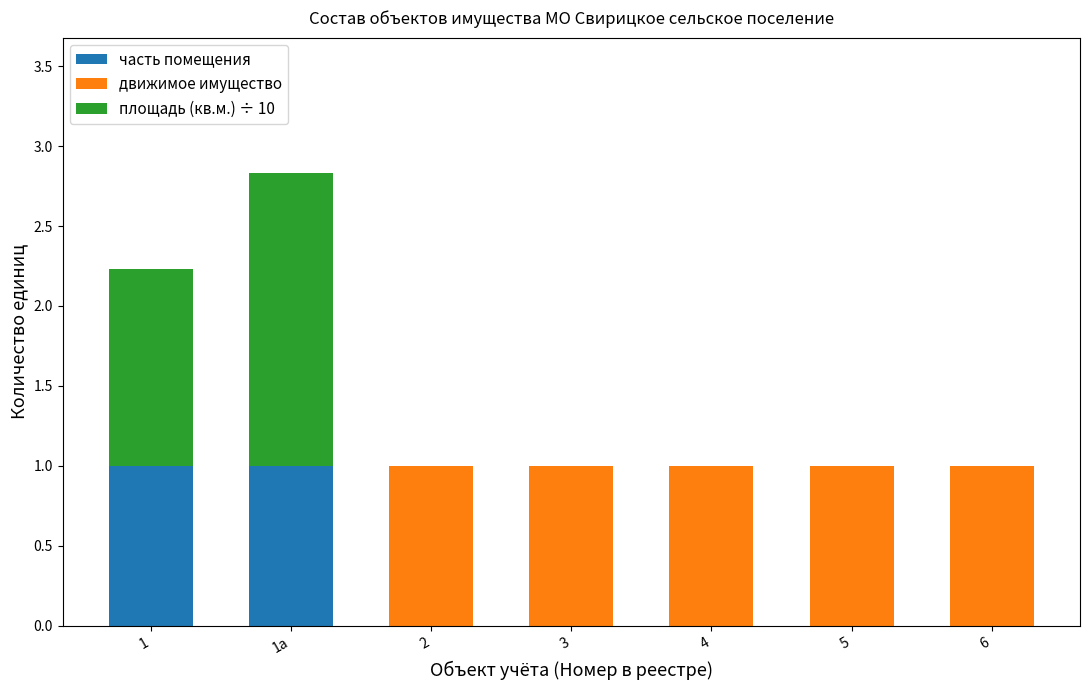

At which category is the sum across all series the highest?

1а